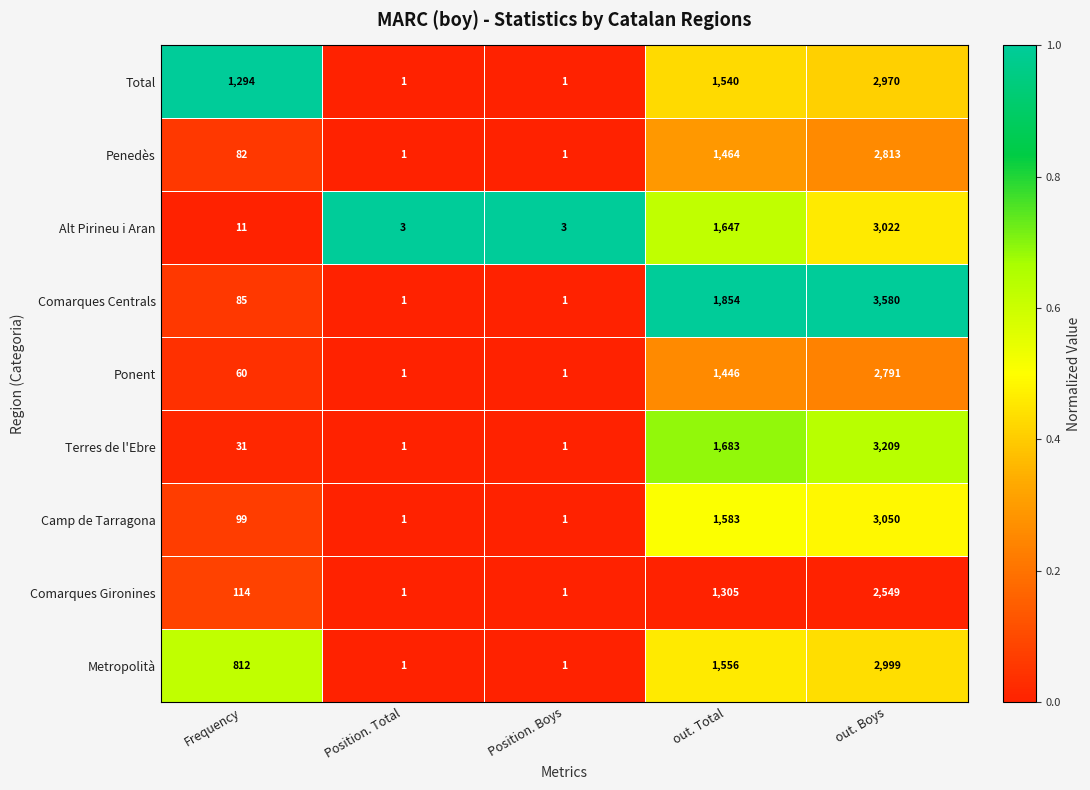

What is the greatest value displayed?

3580